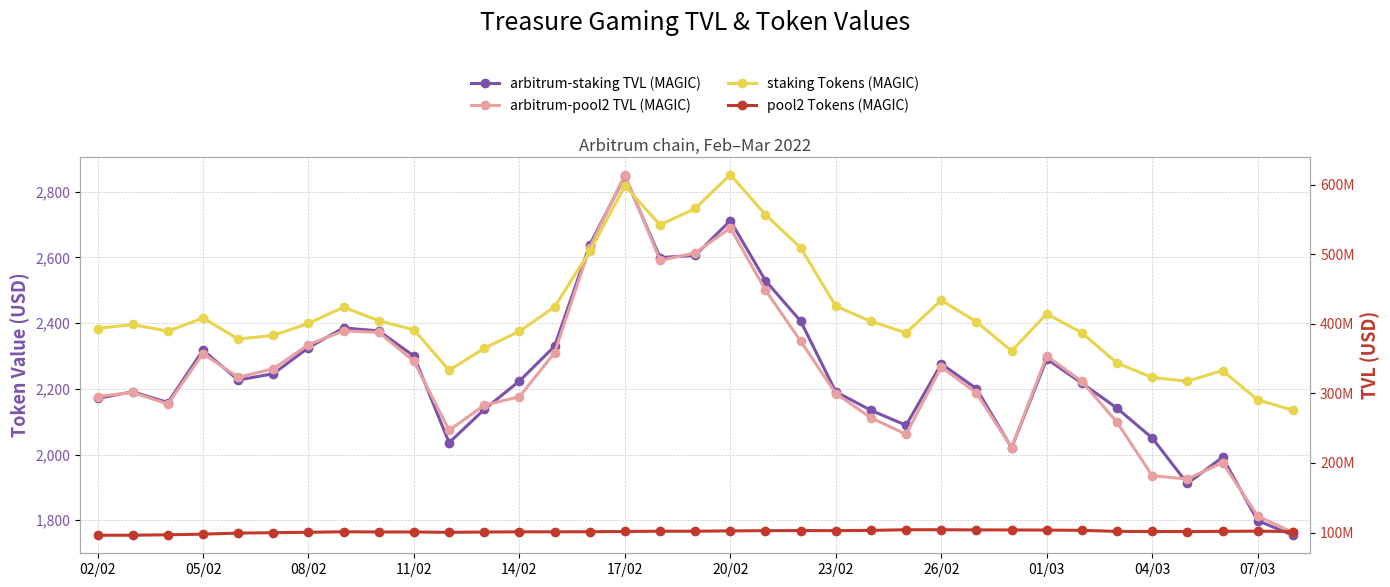

What position from the right is 34?

1